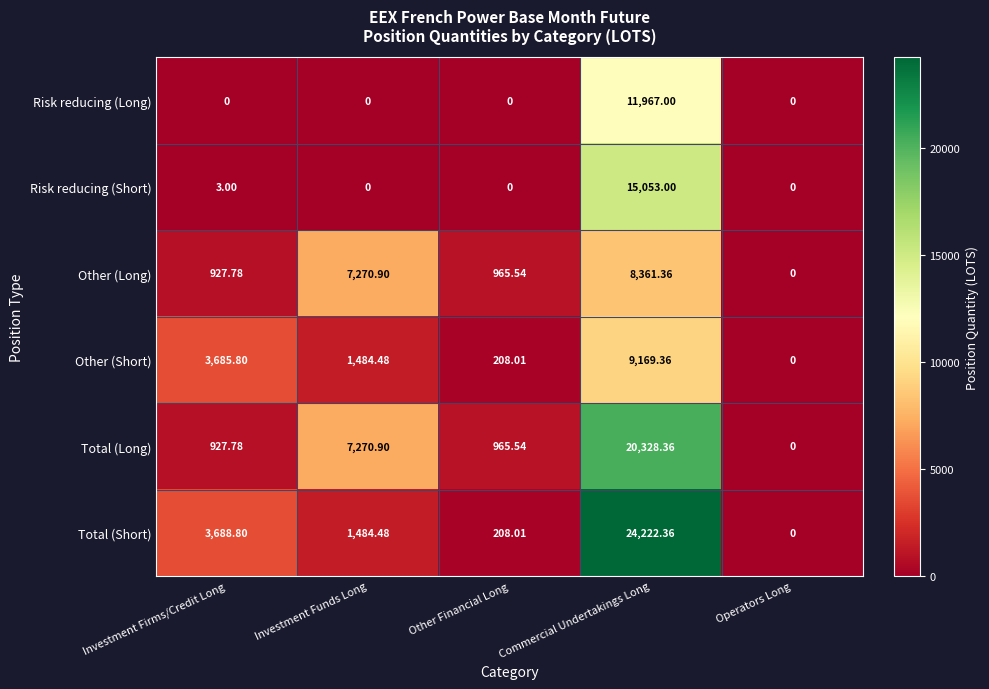

At which label is Other (Short) closest to 4584?

Investment Firms/Credit Long